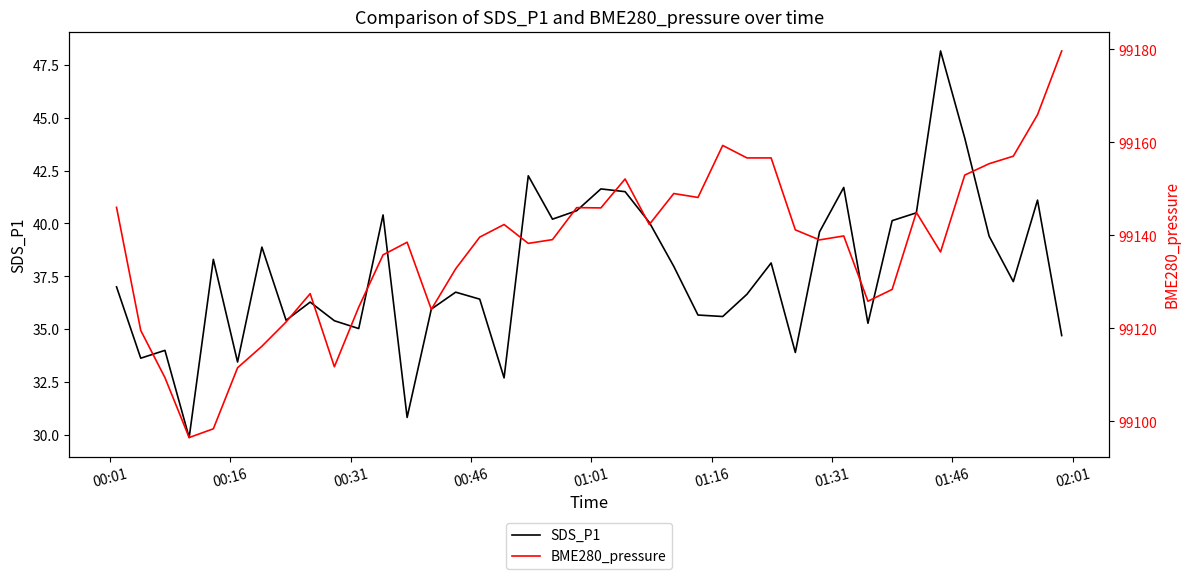

What is the lowest value of the SDS_P1 series?

29.9